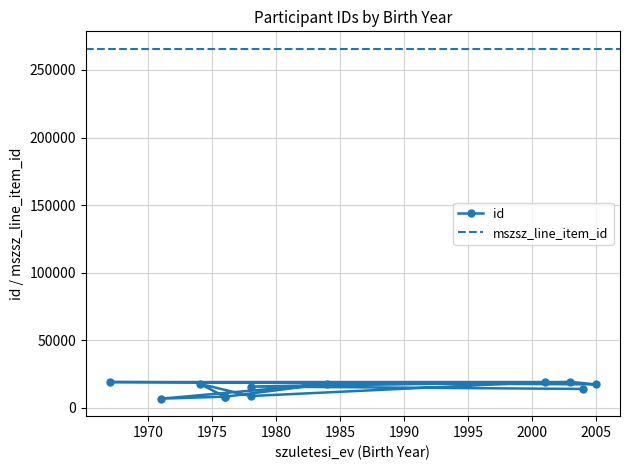

At which category does the chart reach its peak across all series?

2003